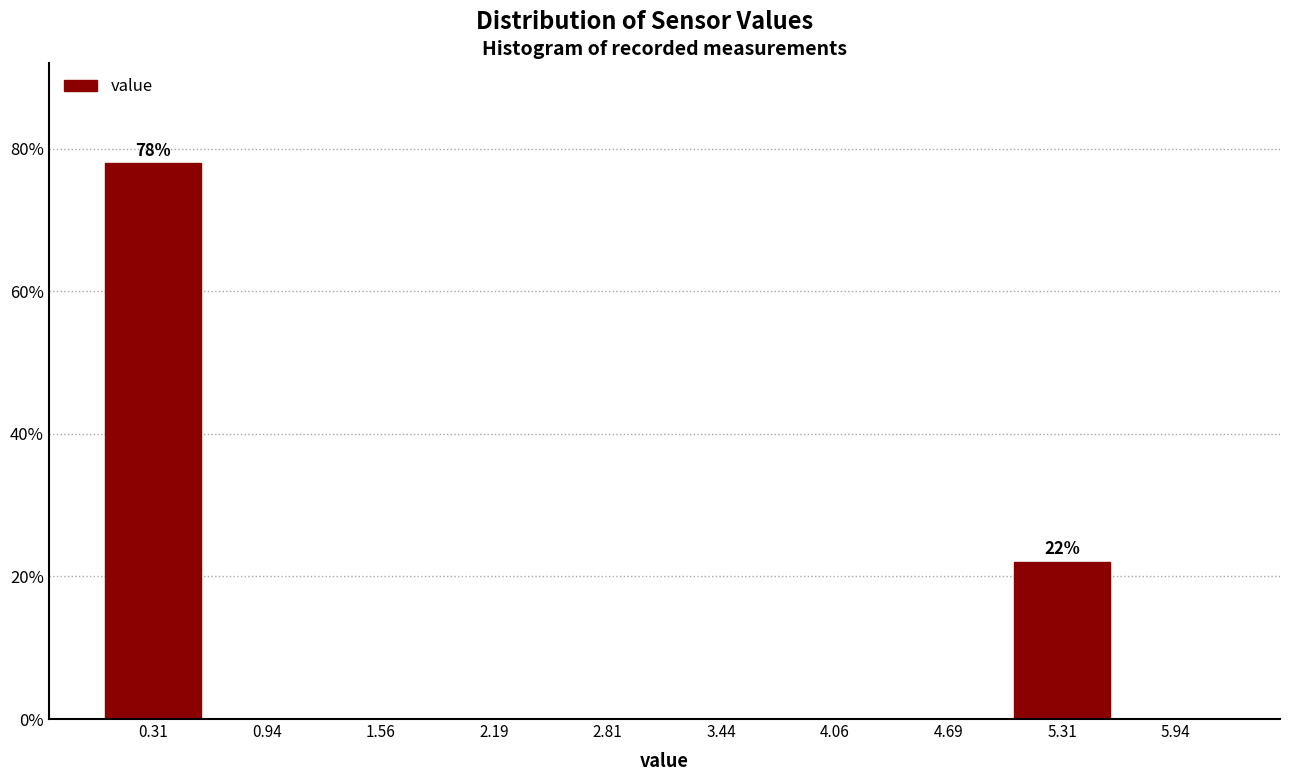

Which range on the x-axis has the tallest bar?

0.0 to 0.6